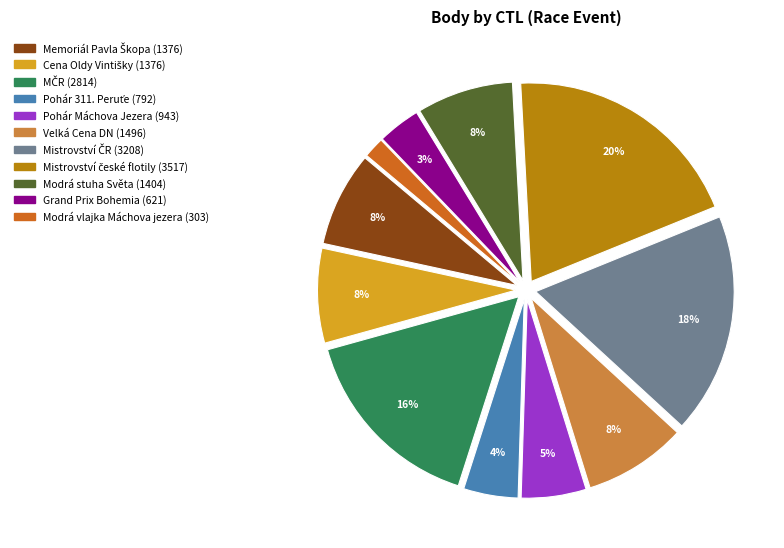

Does any single category account for the majority?

No